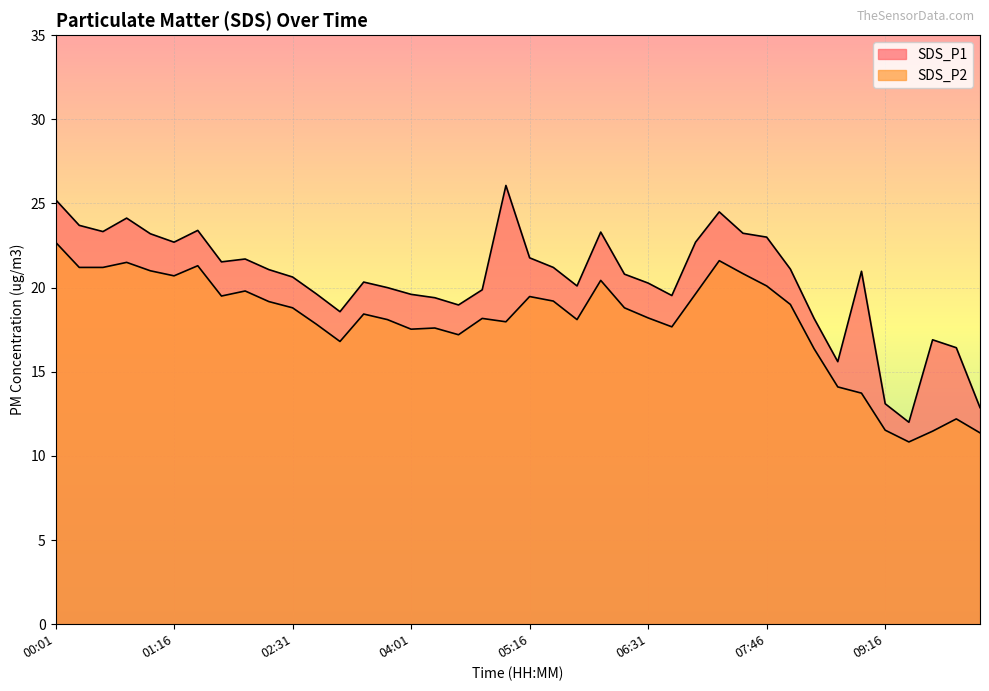

What is the maximum value shown in the chart?

26.1